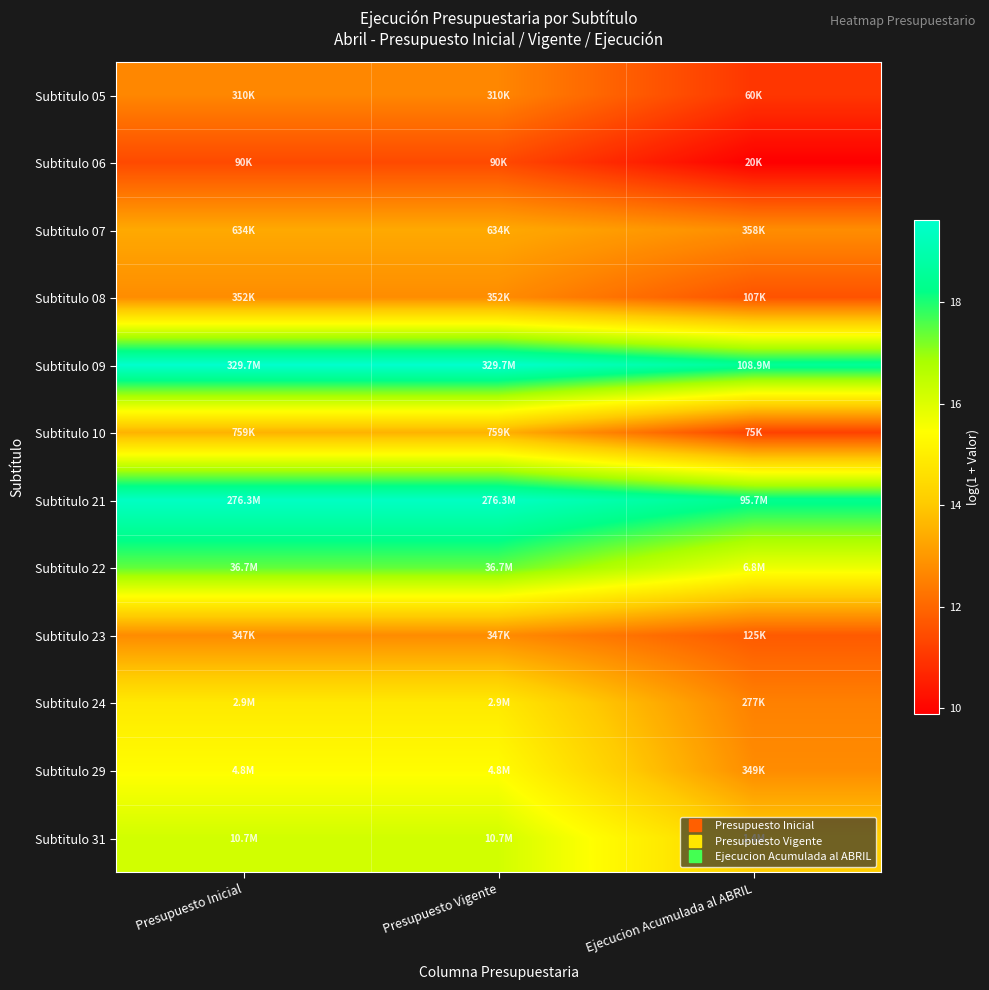

At how many categories does at least one series exceed 17?

3